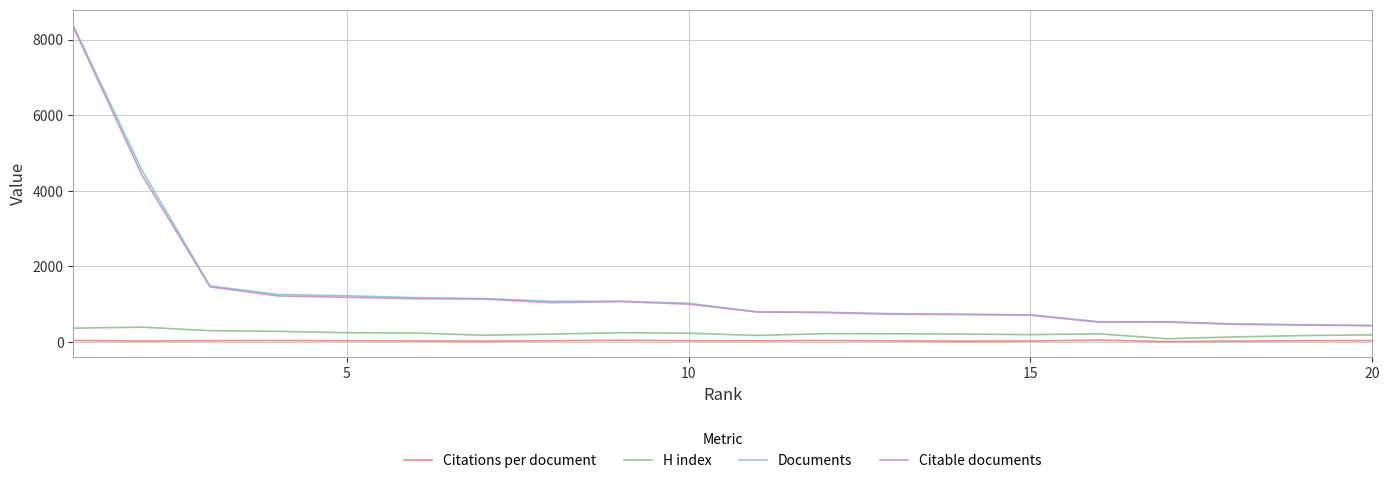

In Citations per document, how many points are higher than both neighbors (excluding endpoints)?

4